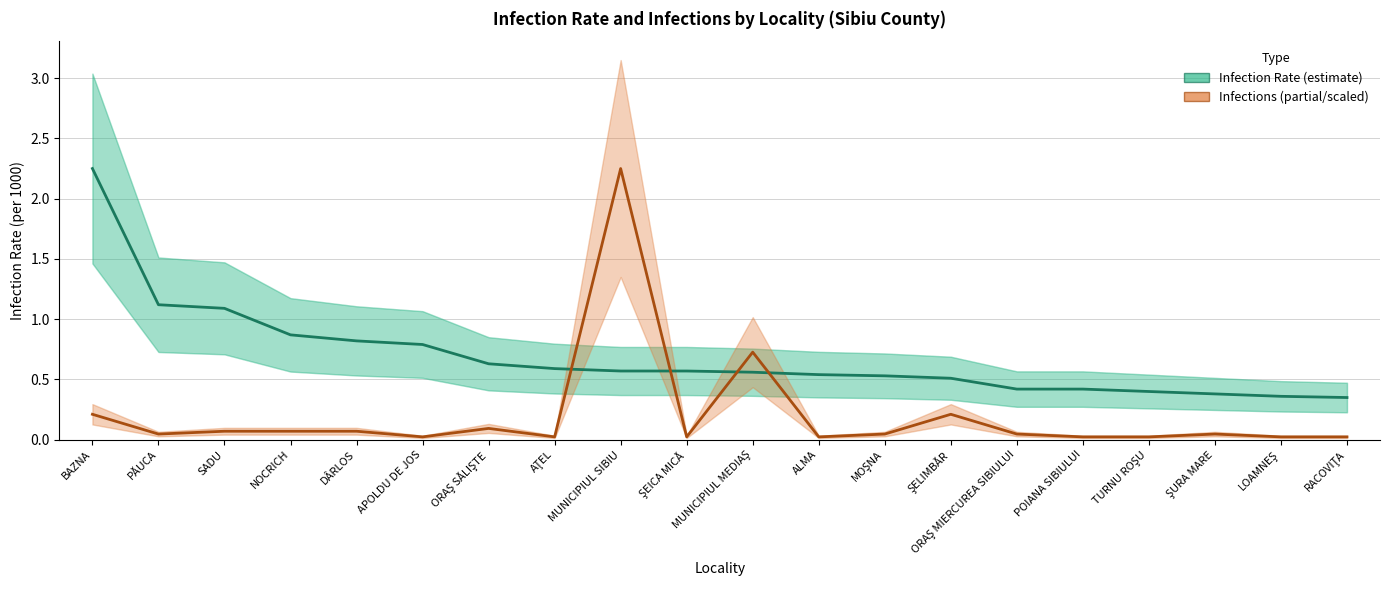

Reading left to right, list all the values displayed in this chart.

Infection Rate: BAZNA=2.2	PĂUCA=1.1	SADU=1.1	NOCRICH=0.9	DÂRLOS=0.8	APOLDU DE JOS=0.8	ORAŞ SĂLIŞTE=0.6	AŢEL=0.6	MUNICIPIUL SIBIU=0.6	ŞEICA MICĂ=0.6	MUNICIPIUL MEDIAŞ=0.6	ALMA=0.5	MOŞNA=0.5	ŞELIMBĂR=0.5	ORAŞ MIERCUREA SIBIULUI=0.4	POIANA SIBIULUI=0.4	TURNU ROŞU=0.4	ŞURA MARE=0.4	LOAMNEŞ=0.4	RACOVIŢA=0.3
Infections (scaled): BAZNA=0.2	PĂUCA=0.0	SADU=0.1	NOCRICH=0.1	DÂRLOS=0.1	APOLDU DE JOS=0.0	ORAŞ SĂLIŞTE=0.1	AŢEL=0.0	MUNICIPIUL SIBIU=2.2	ŞEICA MICĂ=0.0	MUNICIPIUL MEDIAŞ=0.7	ALMA=0.0	MOŞNA=0.0	ŞELIMBĂR=0.2	ORAŞ MIERCUREA SIBIULUI=0.0	POIANA SIBIULUI=0.0	TURNU ROŞU=0.0	ŞURA MARE=0.0	LOAMNEŞ=0.0	RACOVIŢA=0.0